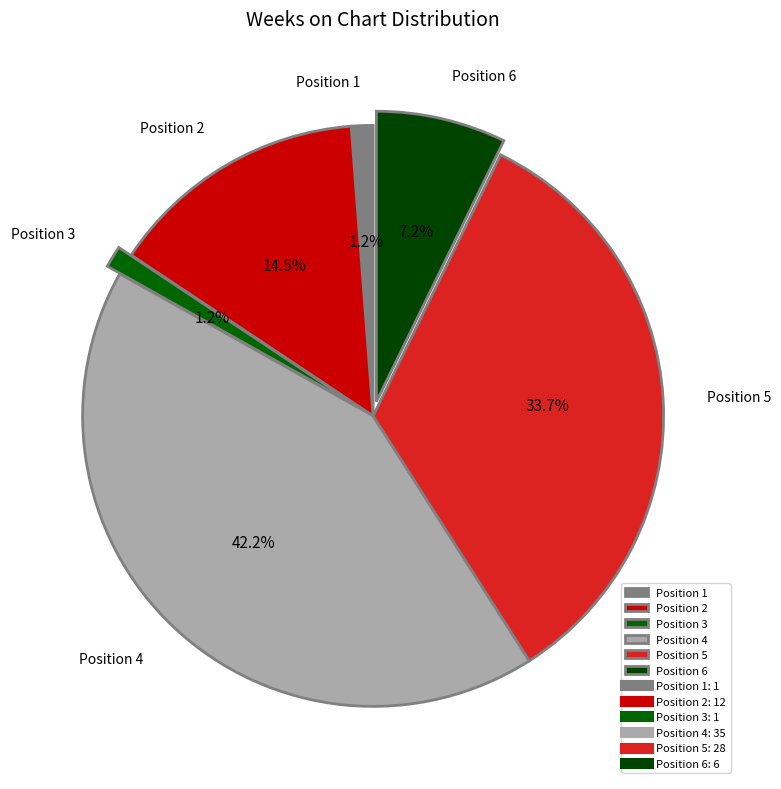

What percentage is NOT represented by Position 6?

92.8%